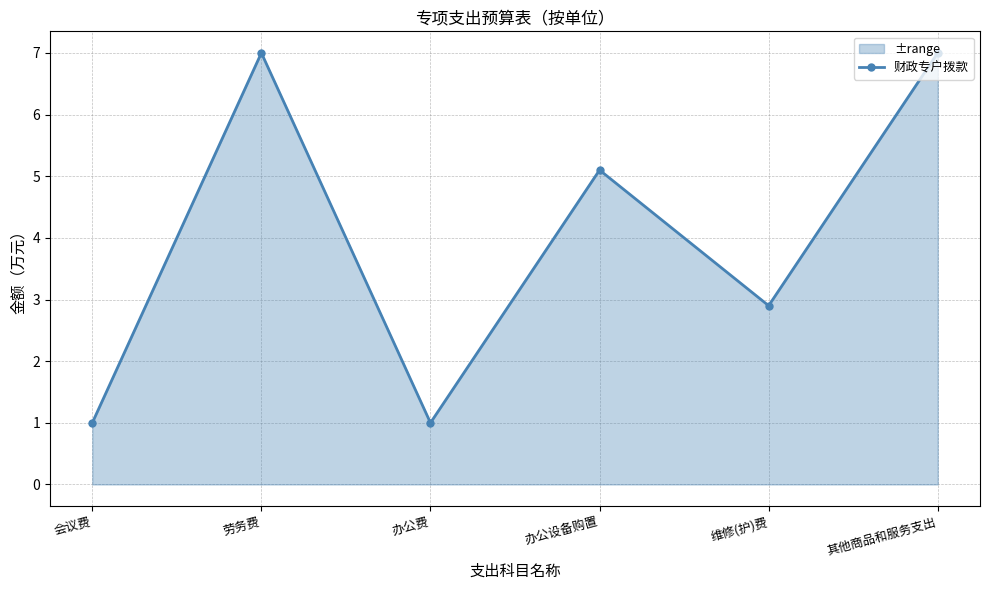

Where is the first local maximum?

劳务费